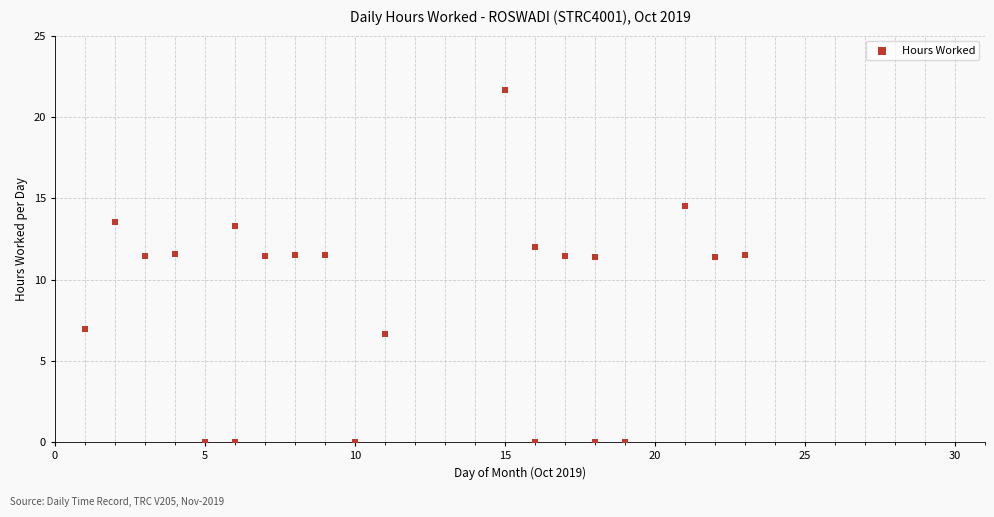

What is the range of X values (max minus min)?

22.0